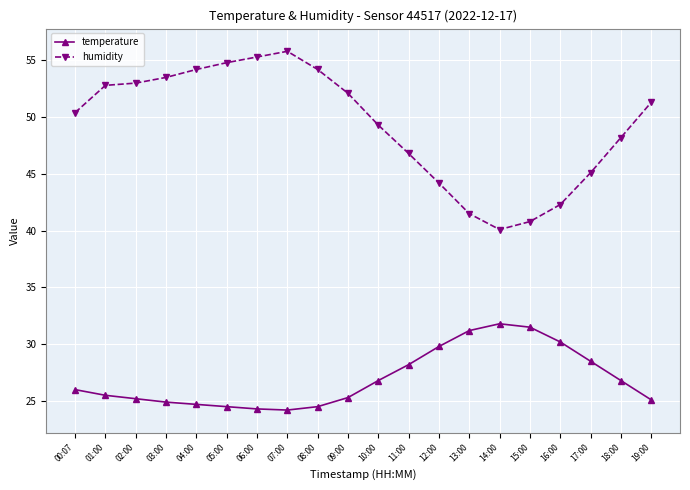

How many lines are shown in the chart?

2